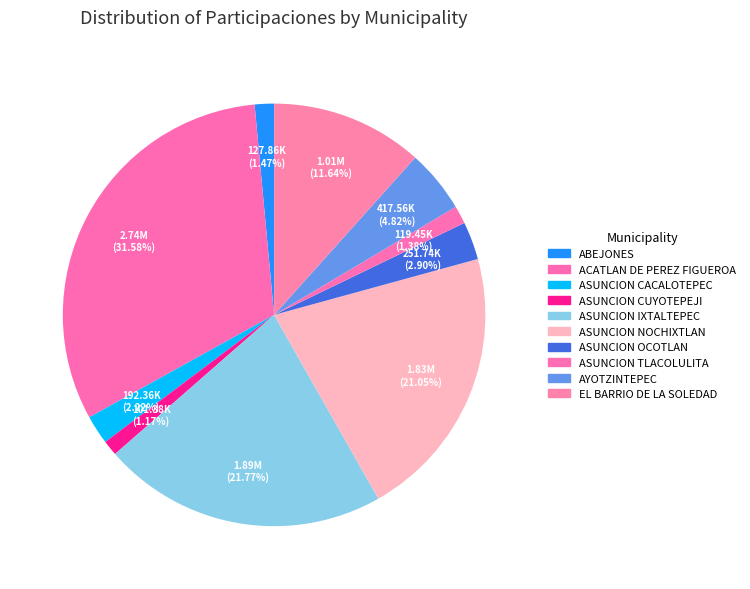

Approximately how many times larger is the value at ASUNCION CACALOTEPEC compared to ACATLAN DE PEREZ FIGUEROA?

0.1